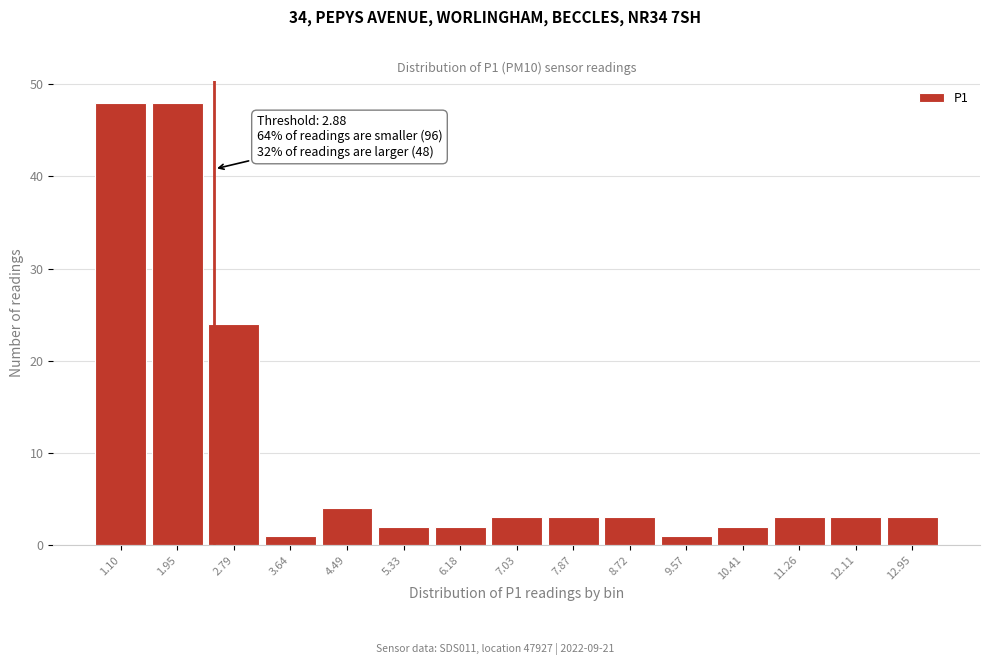

Reading left to right, what are all the values shown in this chart?

48	48	24	1	4	2	2	3	3	3	1	2	3	3	3